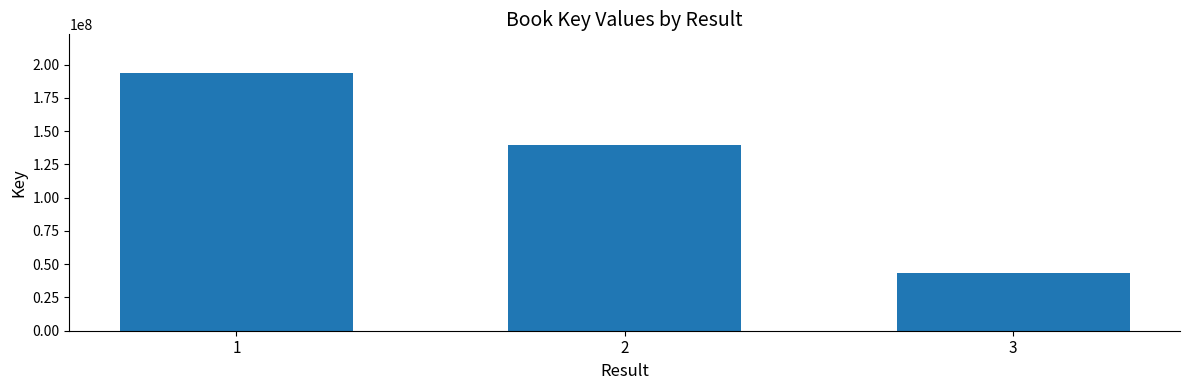

Reading left to right, transcribe all the data shown in this chart.

1=193702427	2=139560900	3=43150432